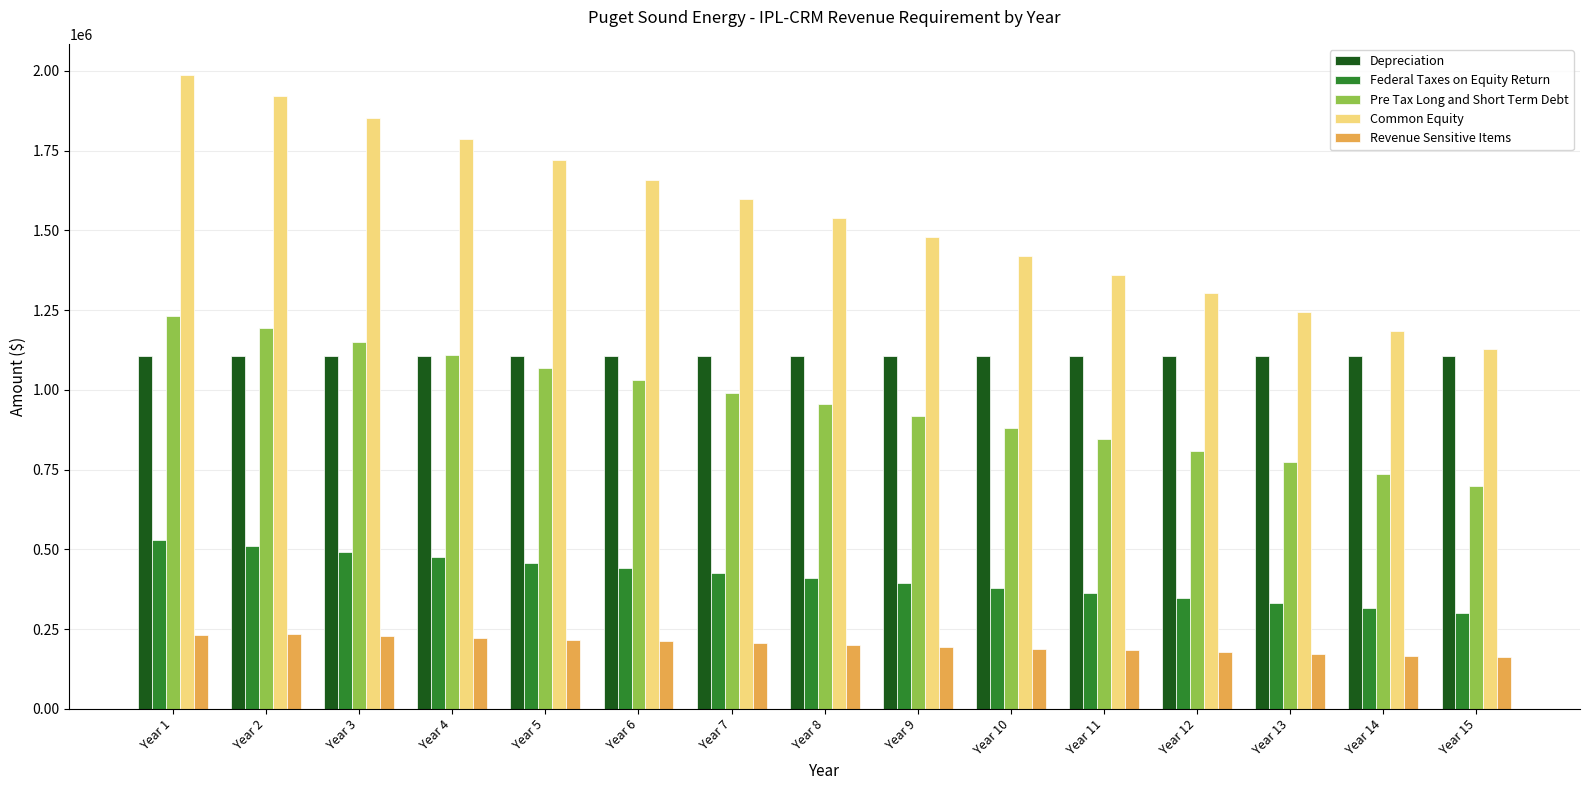

The Pre Tax Long and Short Term Debt series shows 1193138.0 at Year 2. True or false?

True